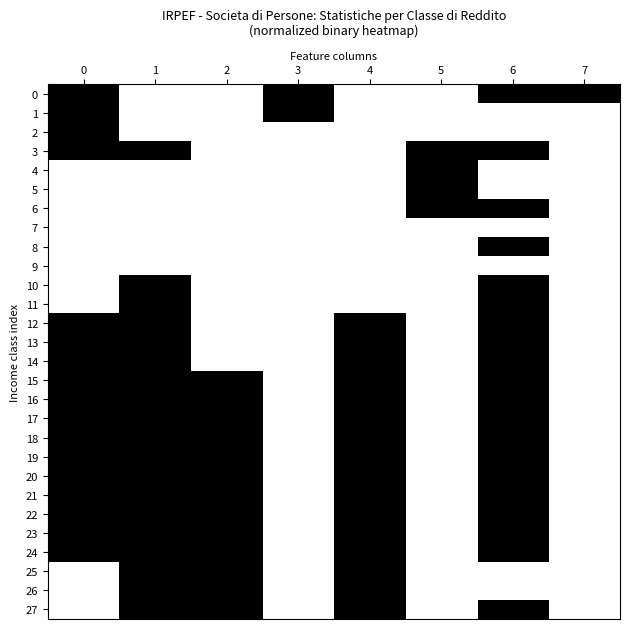

What is the total value across all series at 6?

20